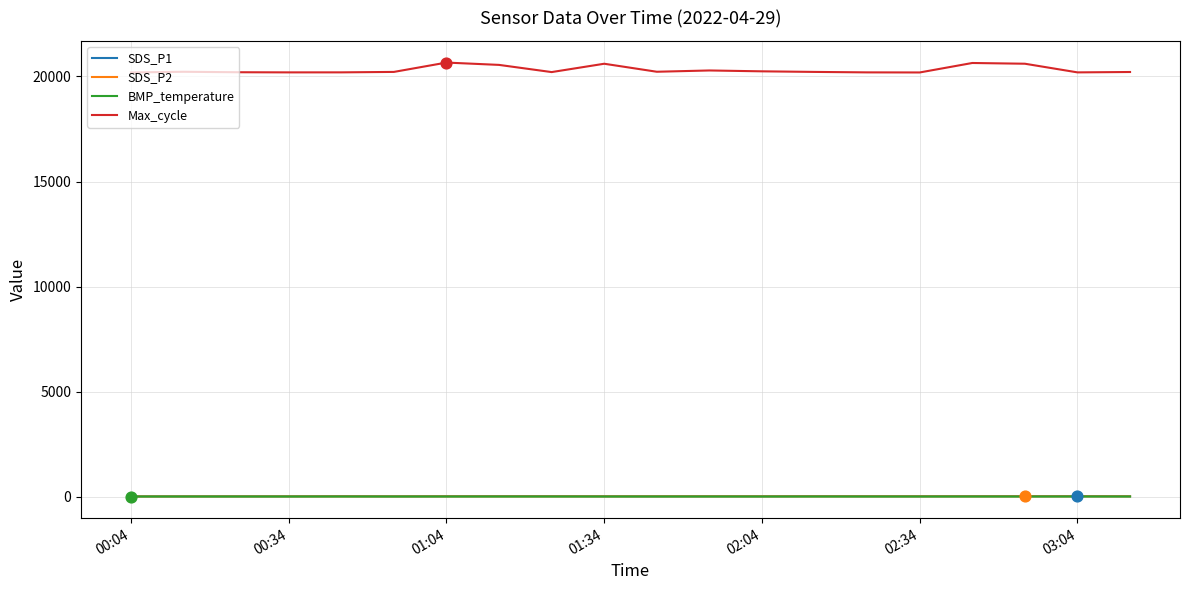

Which series has the largest range (max minus min)?

Max_cycle